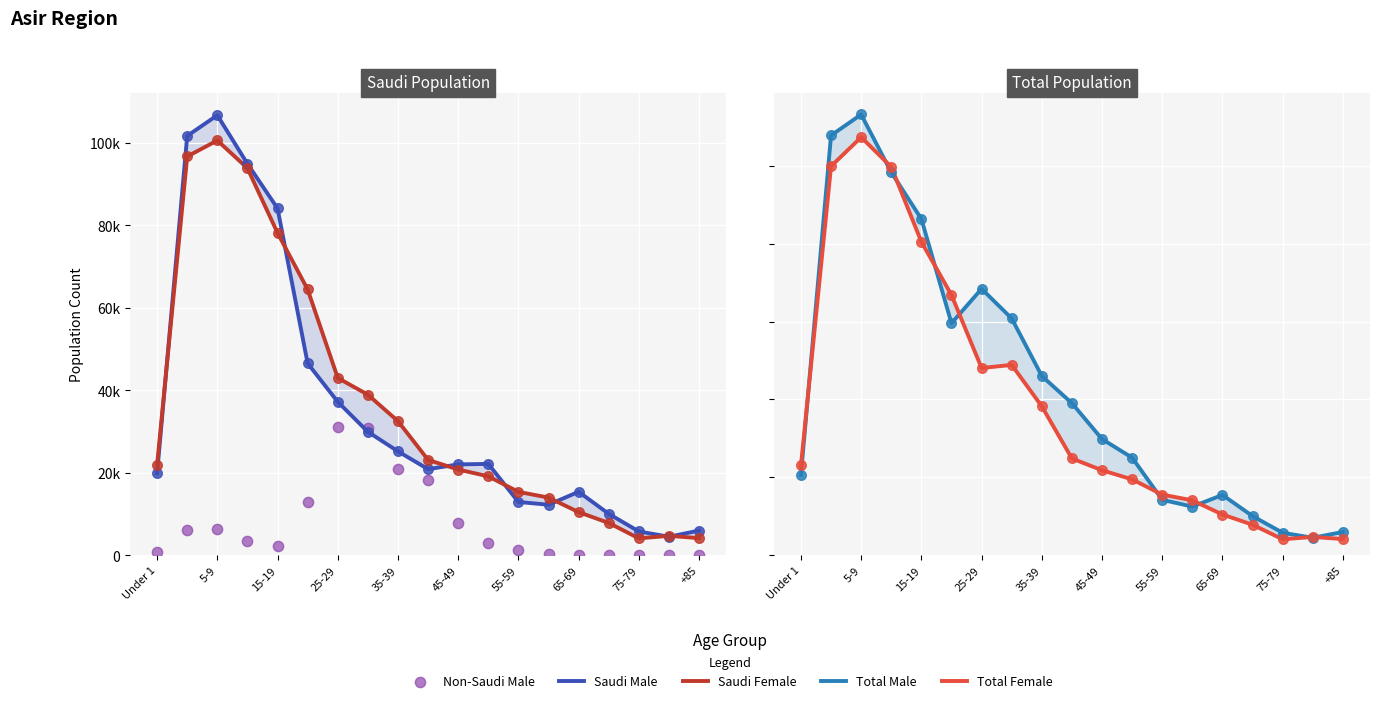

At how many categories does at least one series exceed 17597?

12